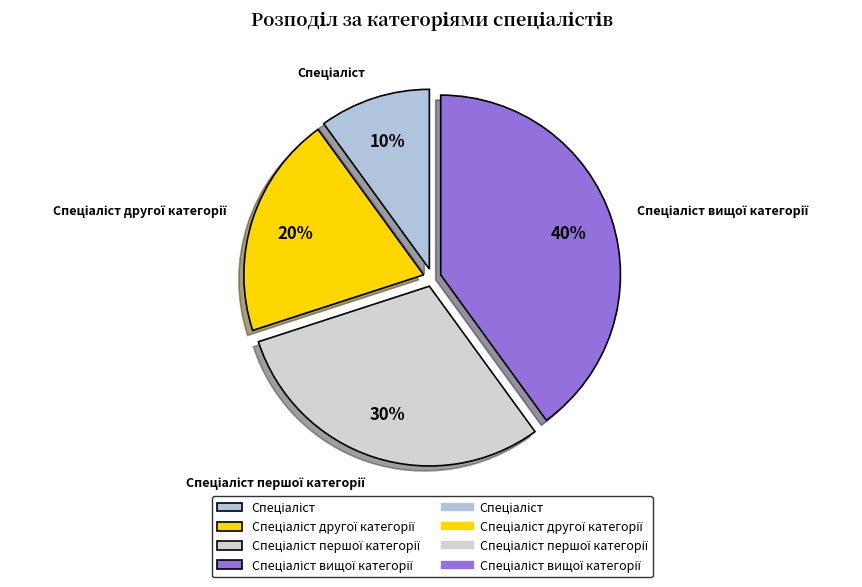

To the nearest percent, what is the average slice percentage?

25%